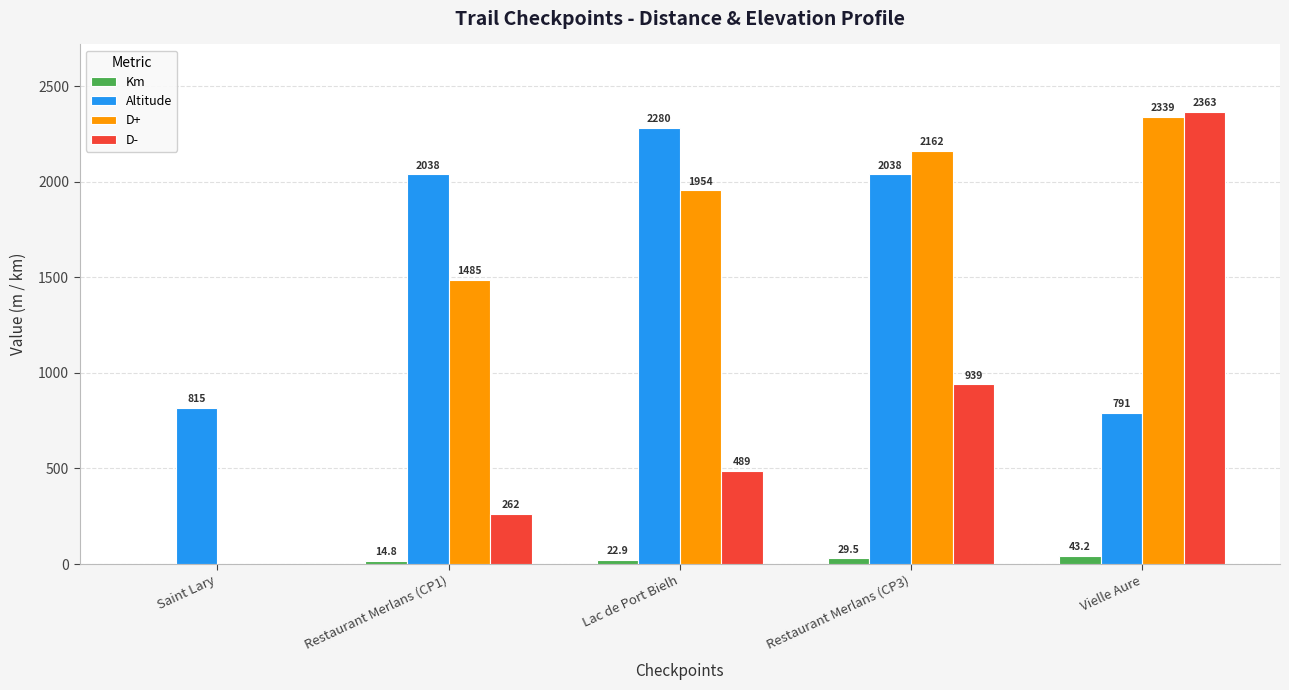

Does the chart contain stacked bars?

No